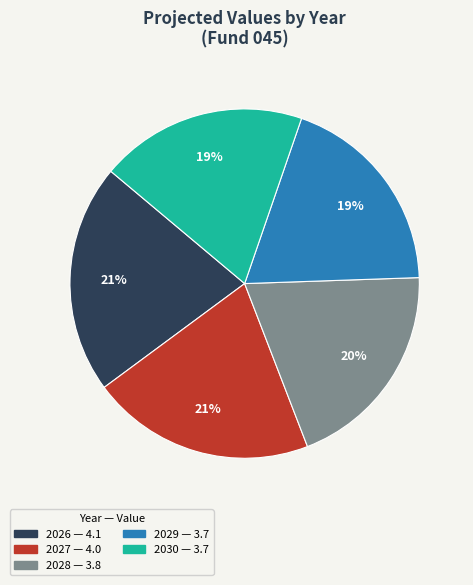

Which category has the biggest portion of the pie?

2026